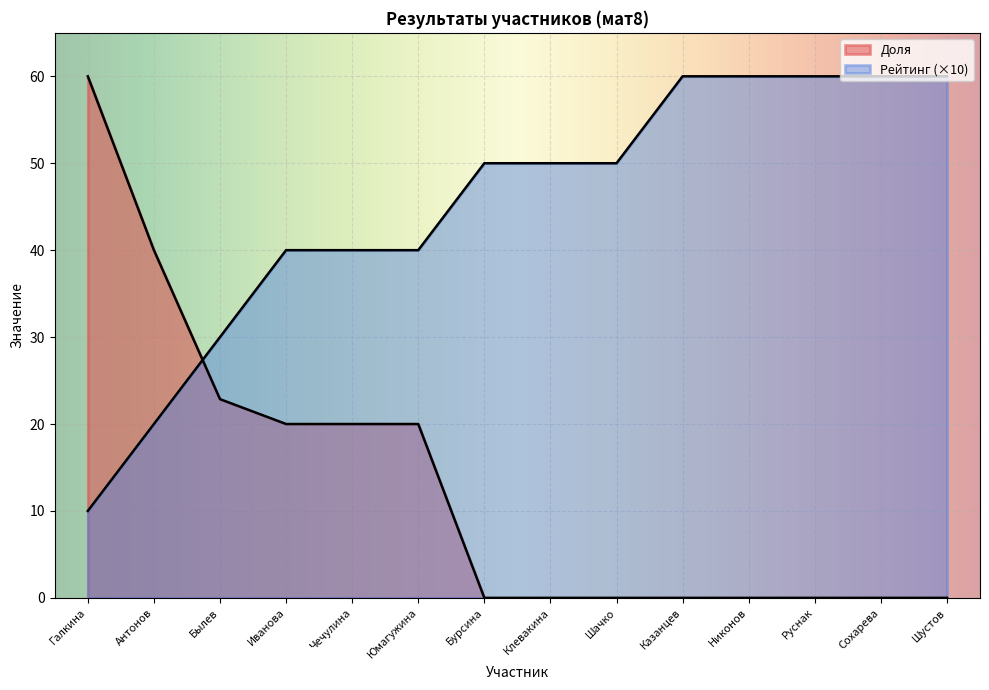

Does the chart display data point markers on the line(s)?

No